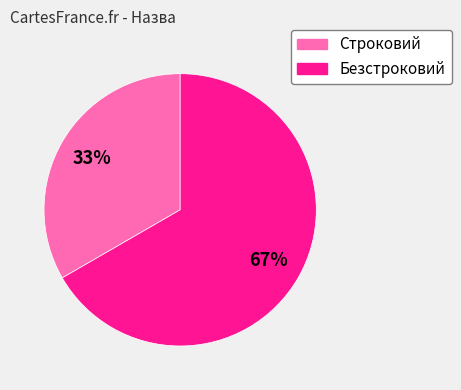

The Строковий slice represents 48% of the pie. True or false?

False